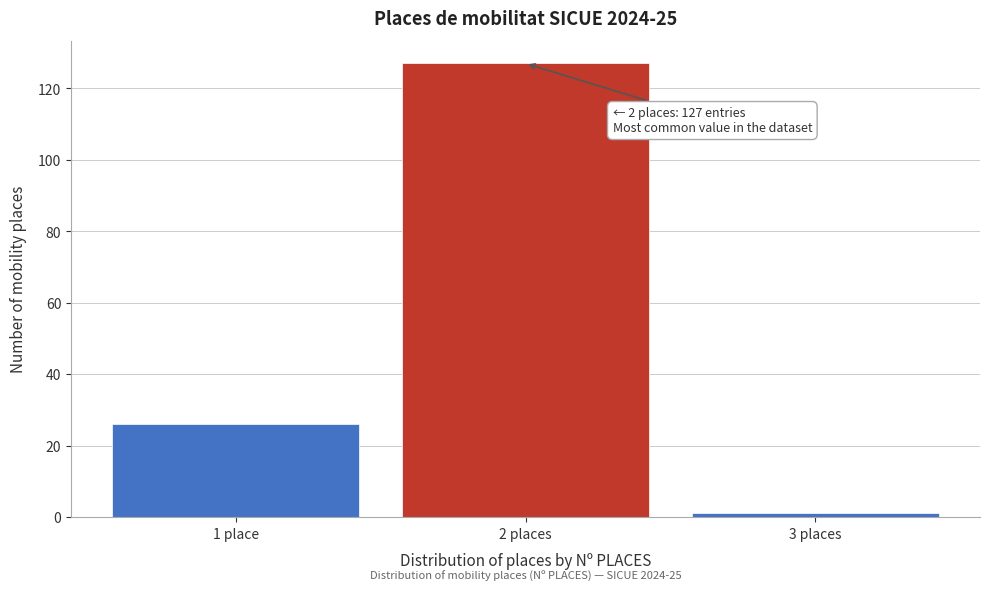

Reading right to left, what are all the values shown in this chart?

3 places=1	2 places=127	1 place=26